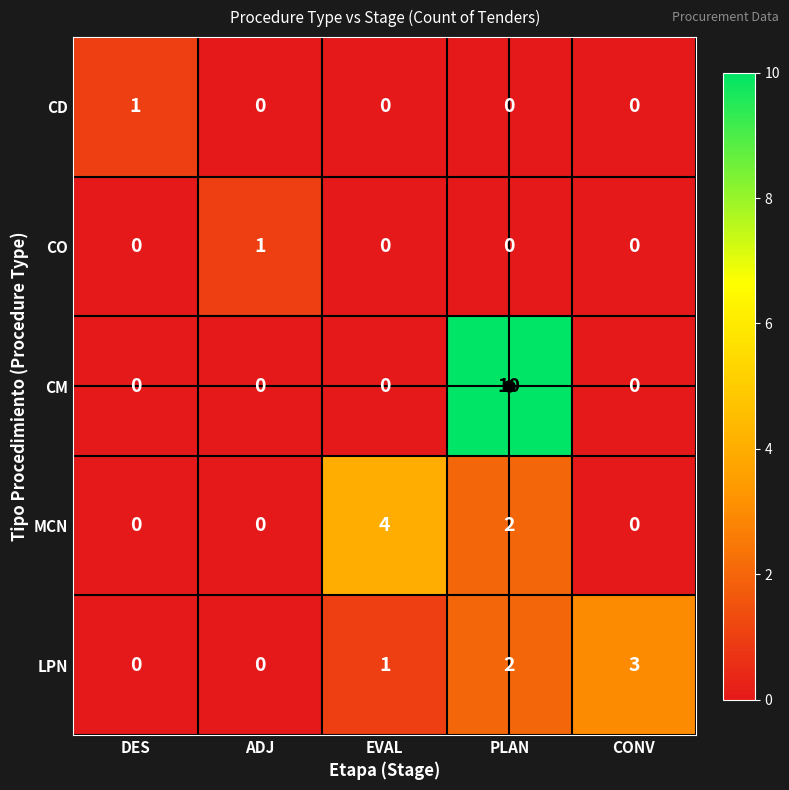

At which category is the sum across all series the highest?

PLAN